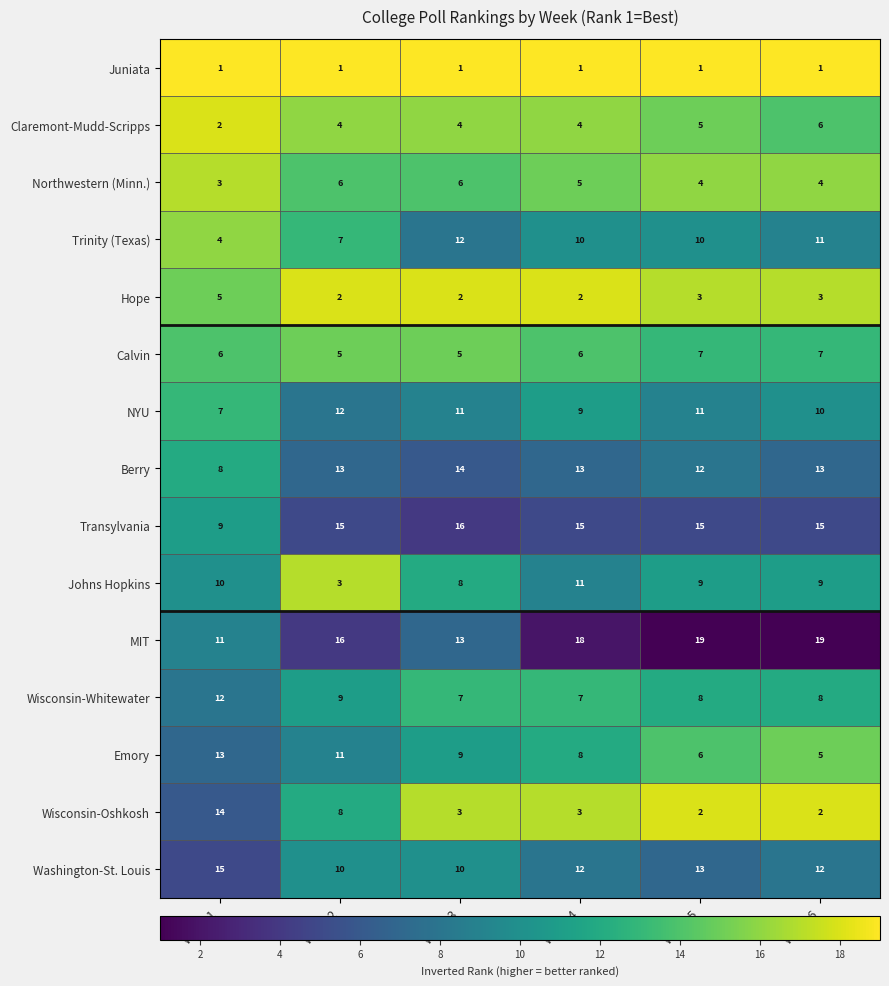

At Week 5, list the series in order from smallest to largest.

Juniata, Wisconsin-Oshkosh, Hope, Northwestern (Minn.), Claremont-Mudd-Scripps, Emory, Calvin, Wisconsin-Whitewater, Johns Hopkins, Trinity (Texas), NYU, Berry, Washington-St. Louis, Transylvania, MIT